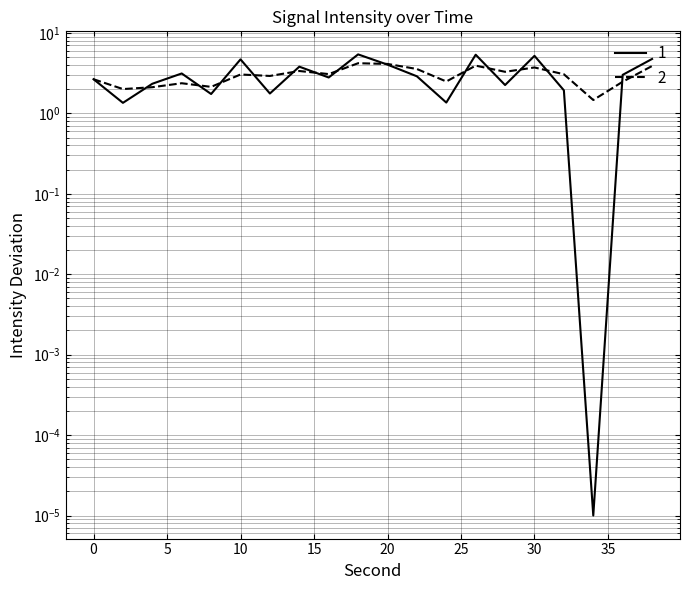

What is the difference between the Smoothed Intensity values at 20 and 28?

0.8